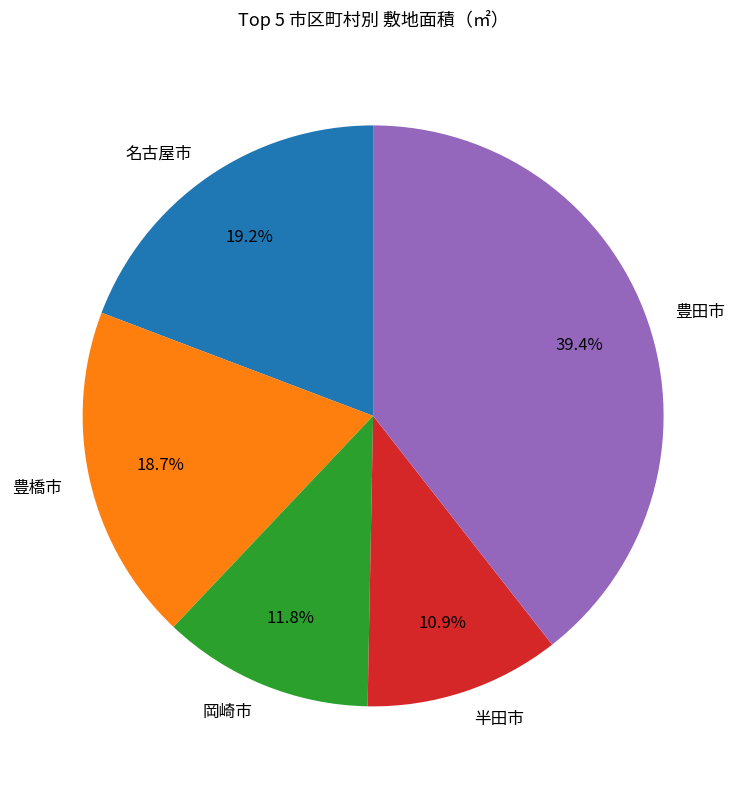

To the nearest percent, what percentage of the pie is 名古屋市?

19%